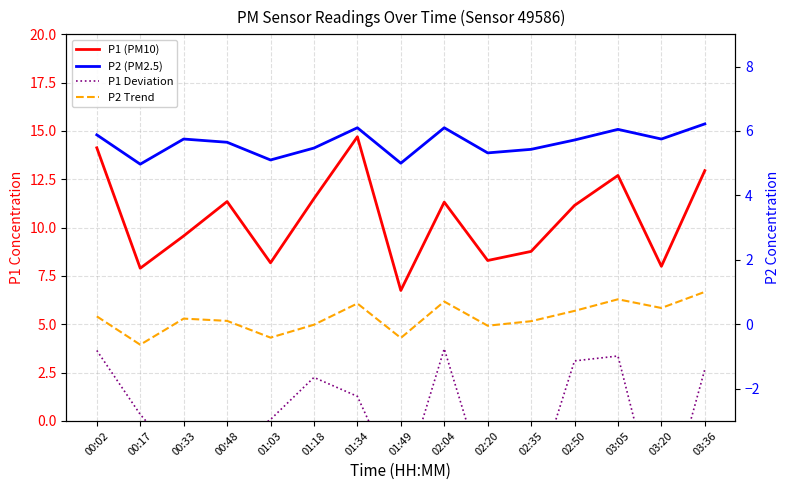

How many values in the P2 Trend series are below 0?

5